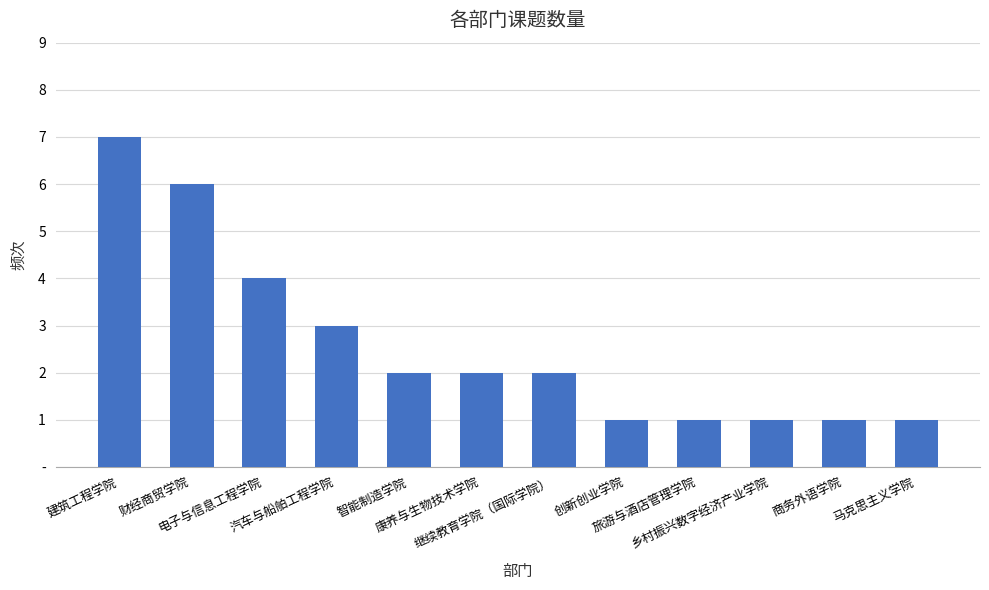

Between 创新创业学院 and 汽车与船舶工程学院, which is larger?

汽车与船舶工程学院